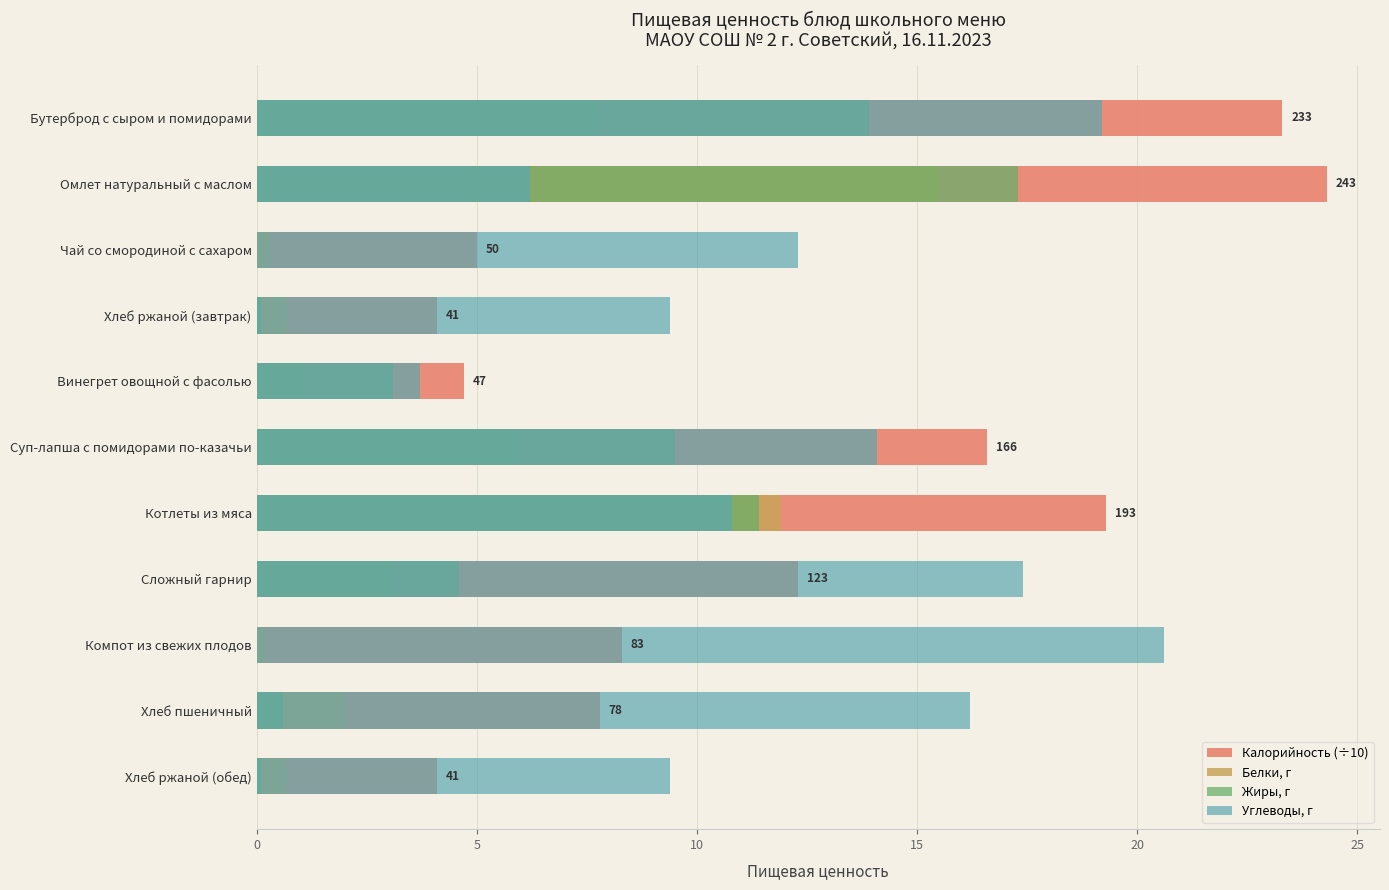

Which series changed the most between Хлеб ржаной (завтрак) and Котлеты из мяса?

Калорийность (÷10)